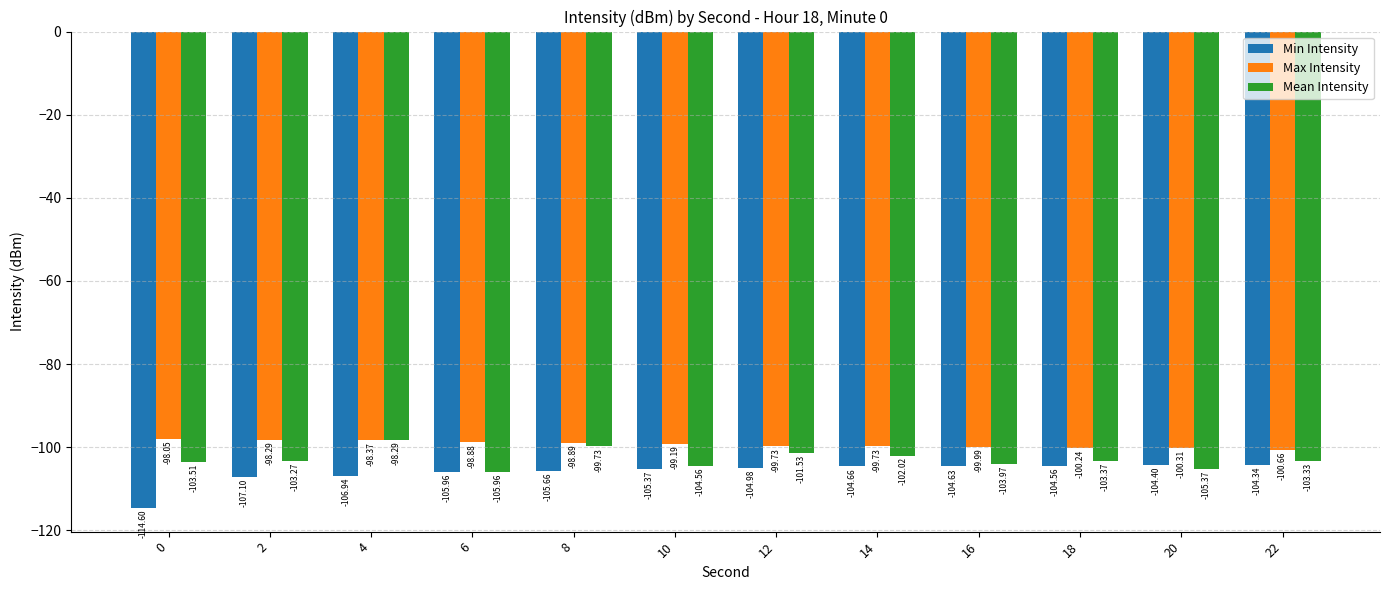

At which label does Mean Intensity reach its peak?

4